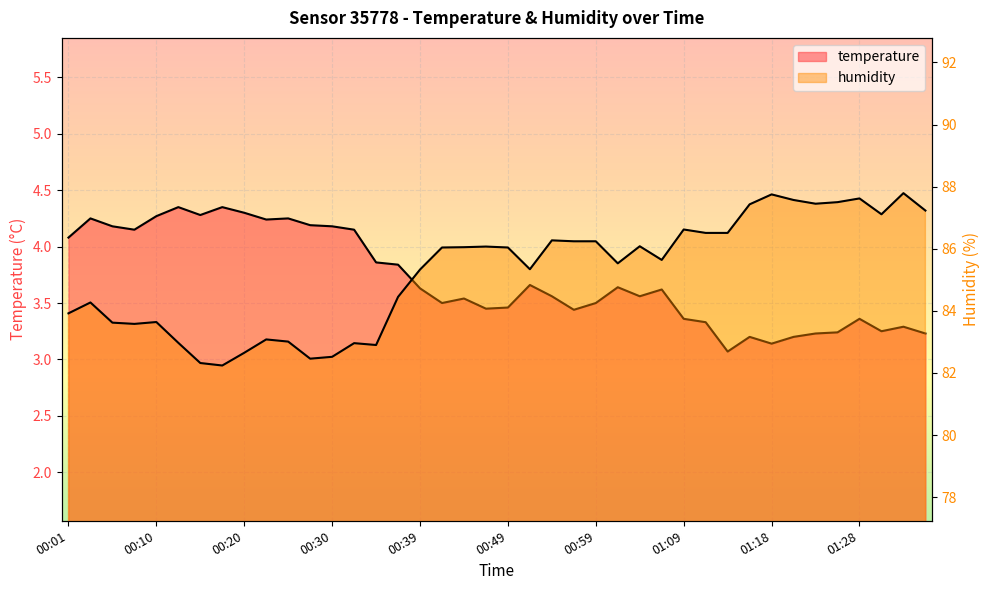

Rank the series by their average value, from lowest to highest.

temperature, humidity